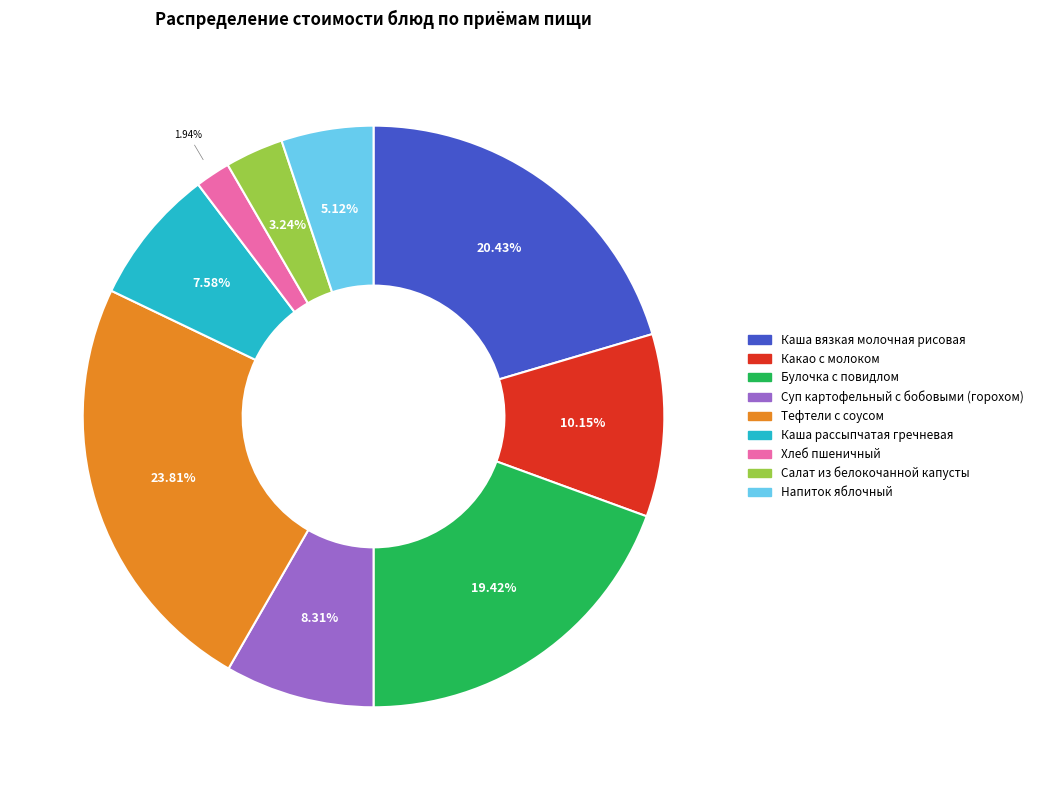

To the nearest percent, what is the difference between the largest and smallest slice percentages?

22%